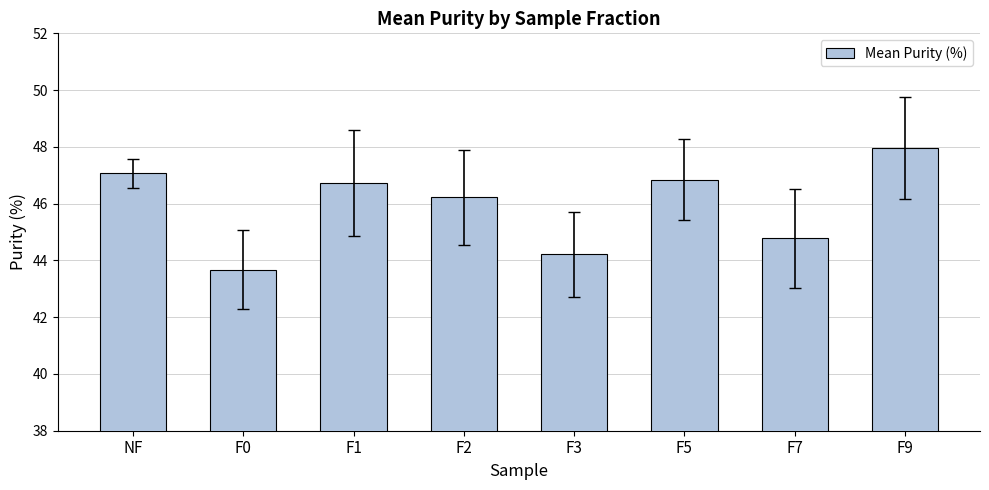

What is the label of the 3rd bar from the right?

F5